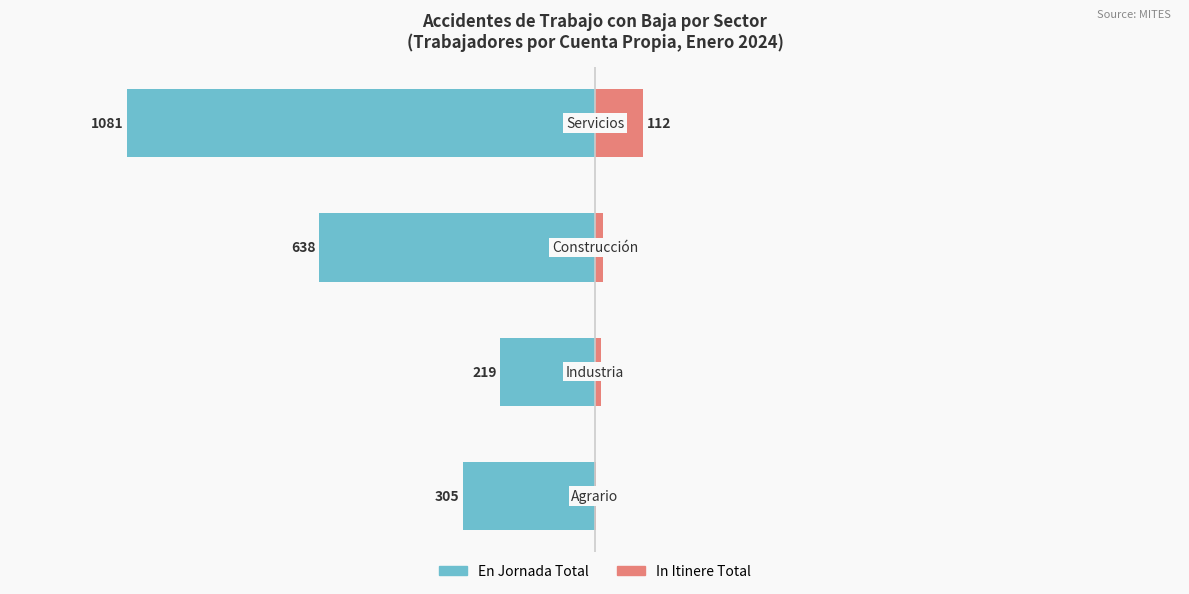

How many bars are there in total?

8